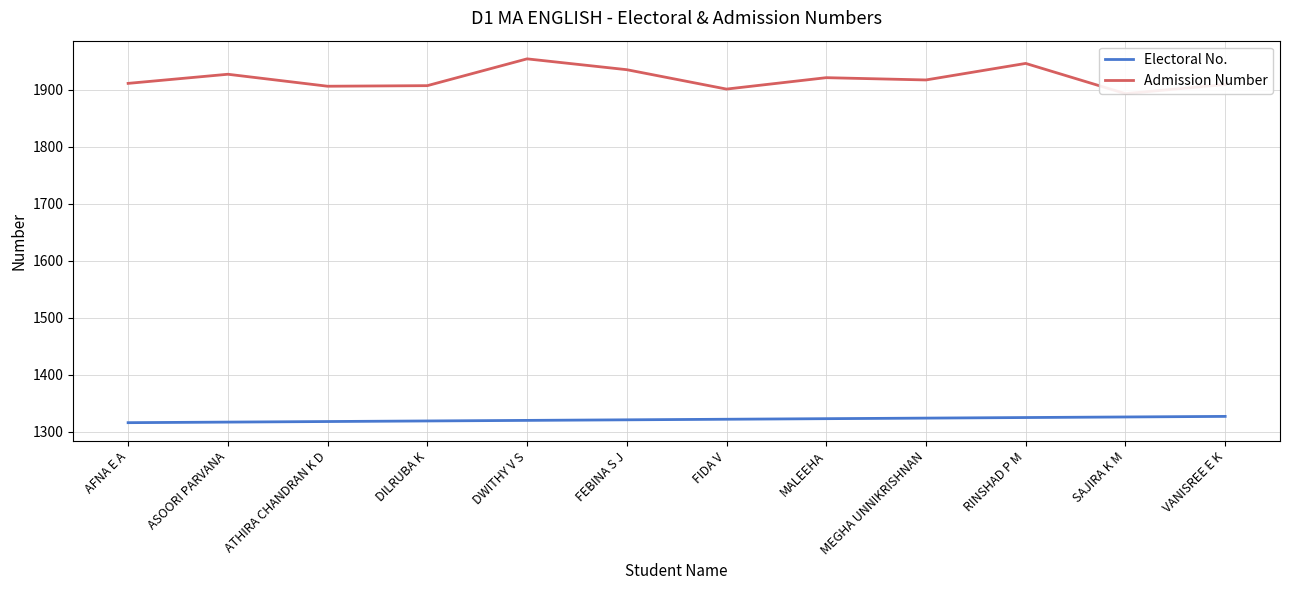

True or false: Electoral No. and Admission Number cross at least once.

False